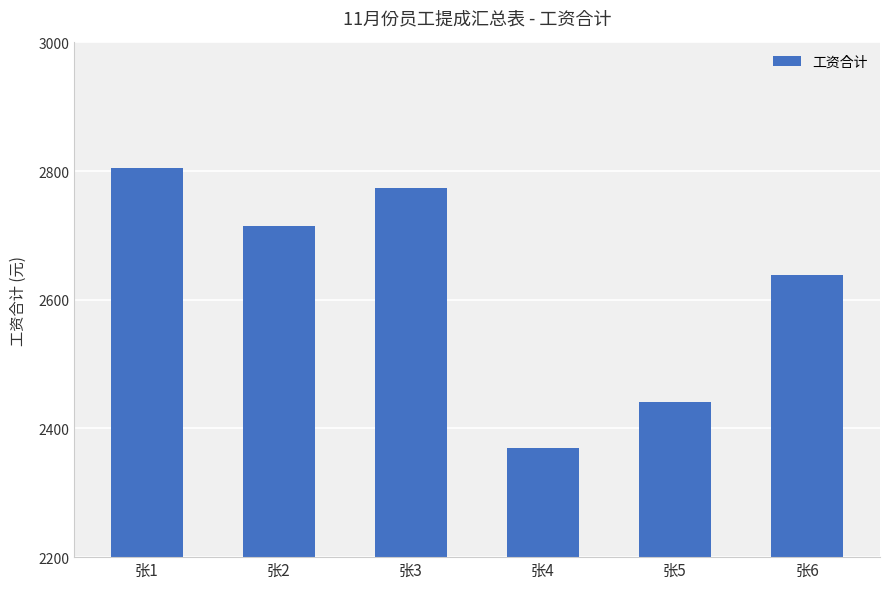

True or false: the data shows 4143.0 at 张4.

False